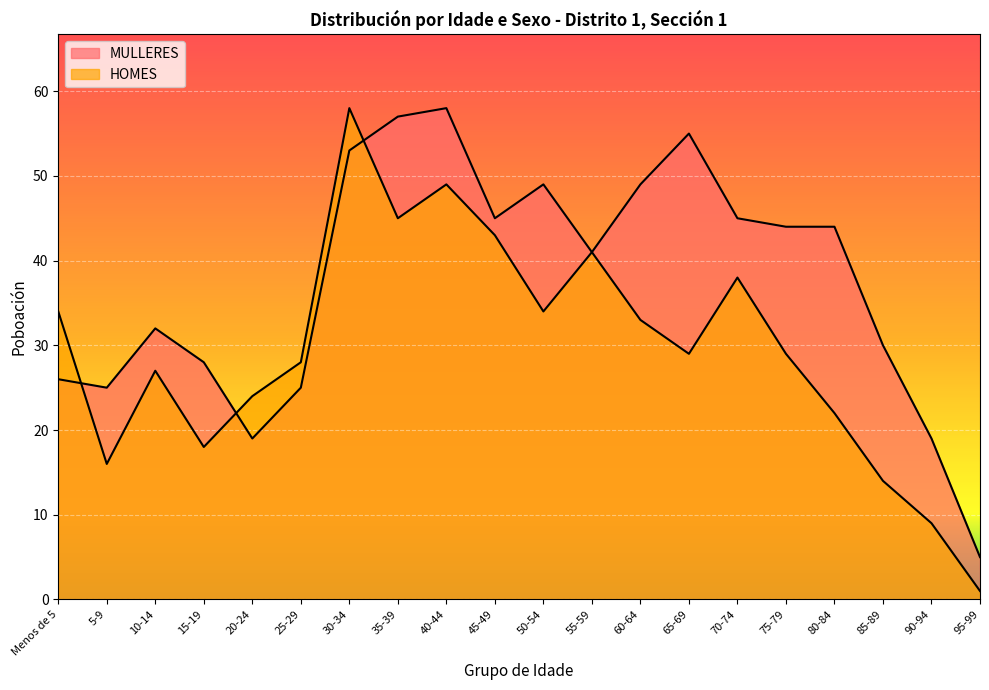

Which series changed the most between 40-44 and 65-69?

HOMES